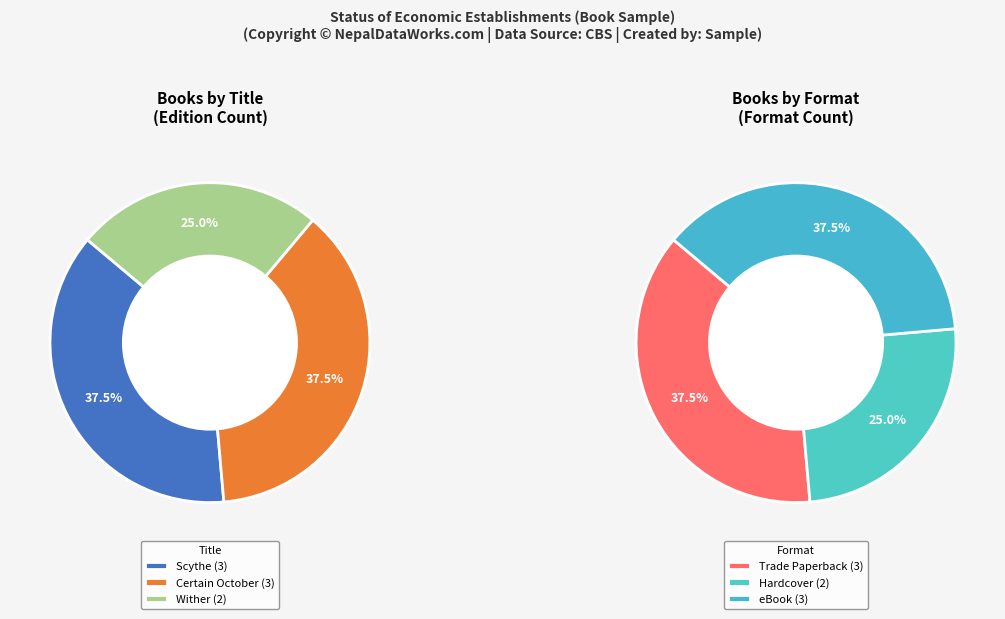

Is it true that Wither (Paperback, eBook) is 14% of the pie?

False